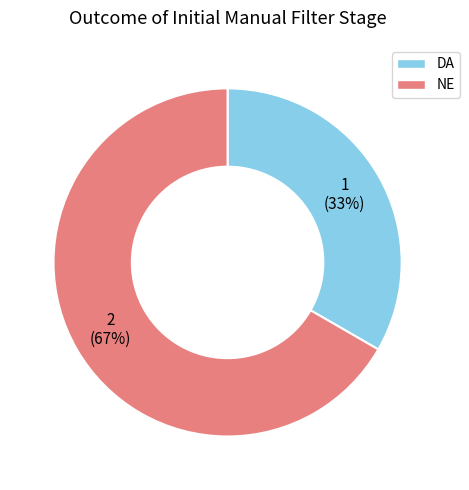

What is the majority slice?

NE